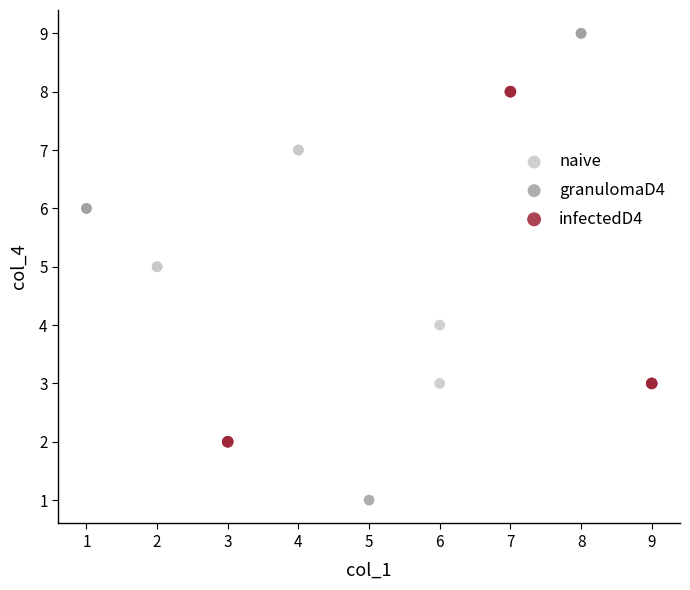

Which series contains the highest Y value?

granulomaD4